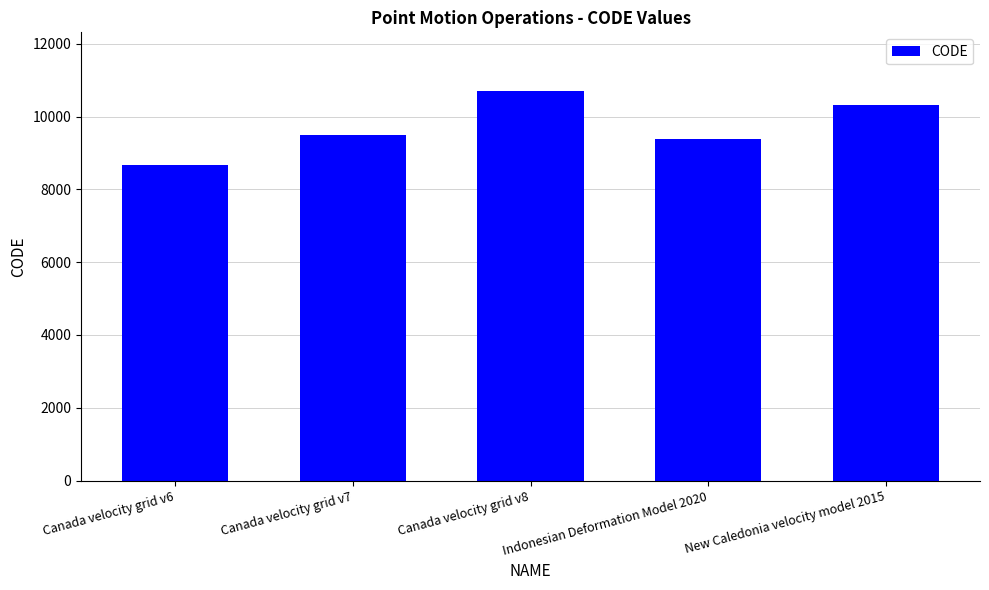

Read the value at Indonesian Deformation Model 2020, to the nearest 10.

9380